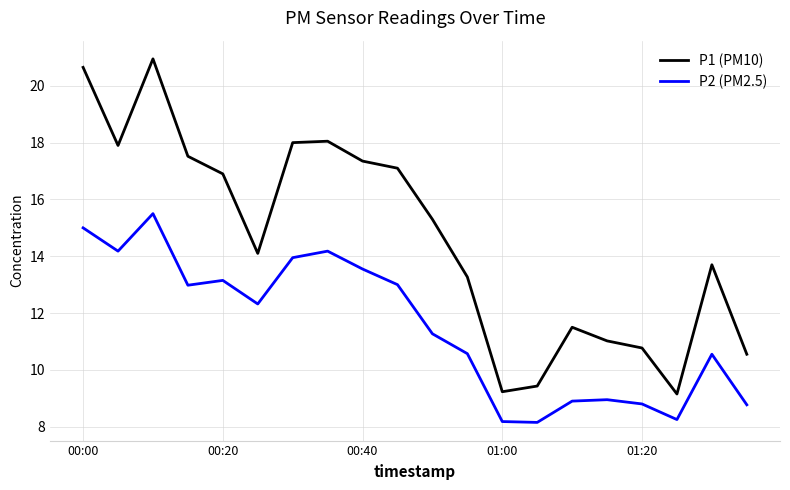

Rank the series by their maximum value, from highest to lowest.

P1 (PM10), P2 (PM2.5)